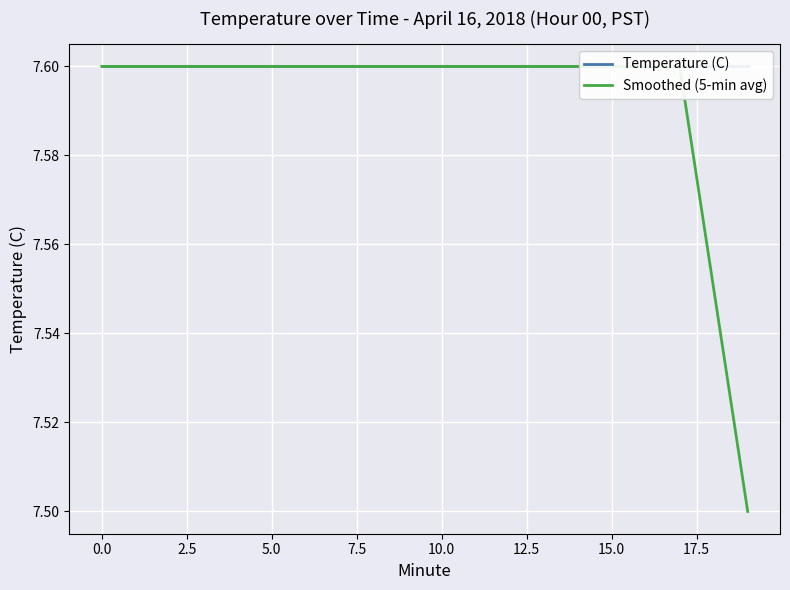

What is the sum of the Temperature (C) values at 7.5 and 12?

15.2